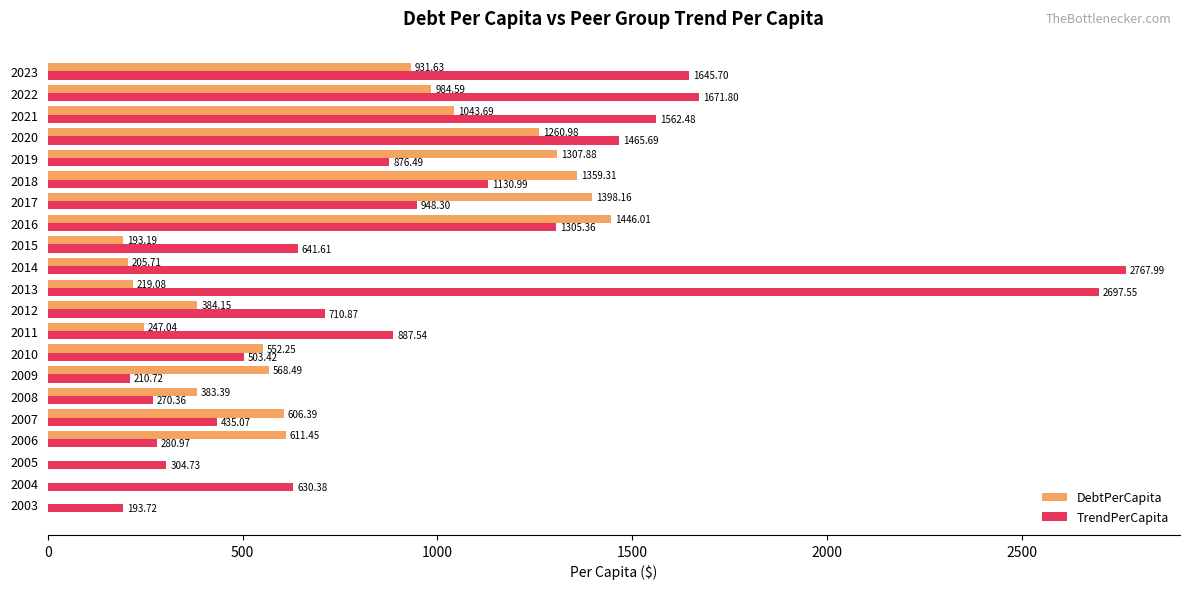

What is the sum of all DebtPerCapita values?

13703.4